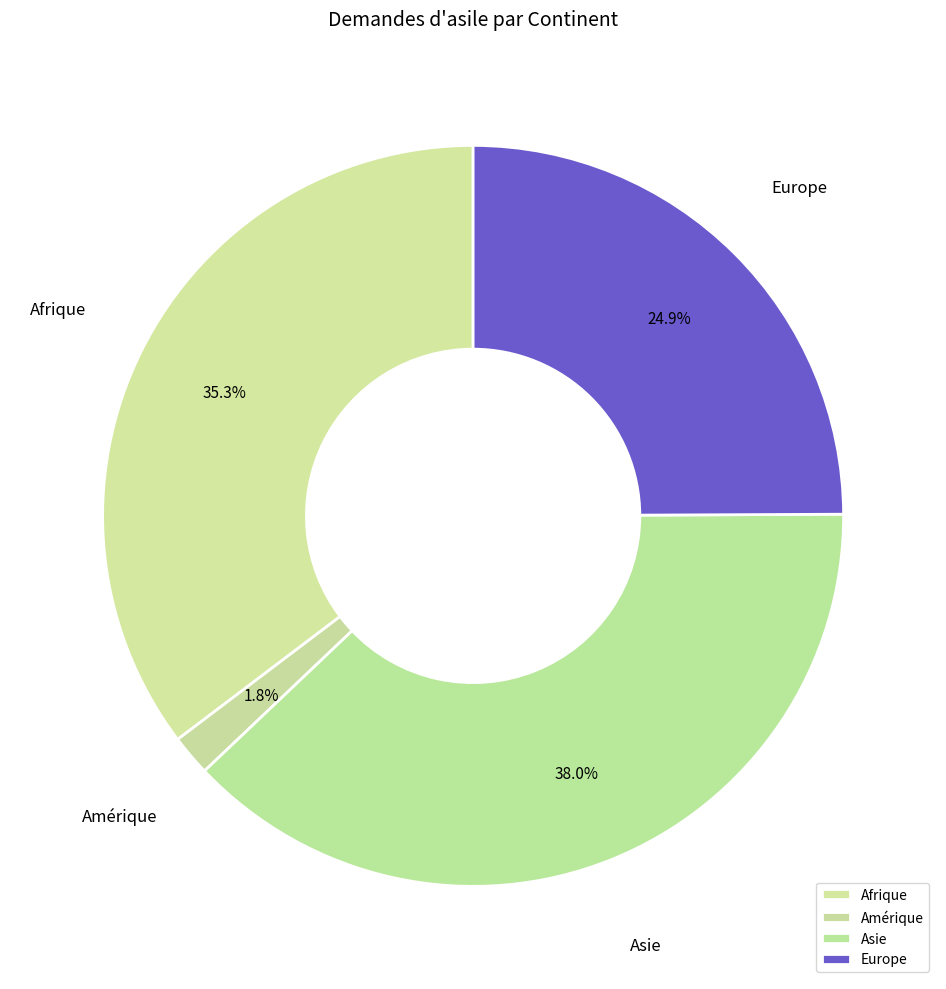

To the nearest percent, what percentage of the pie is Asie?

38%